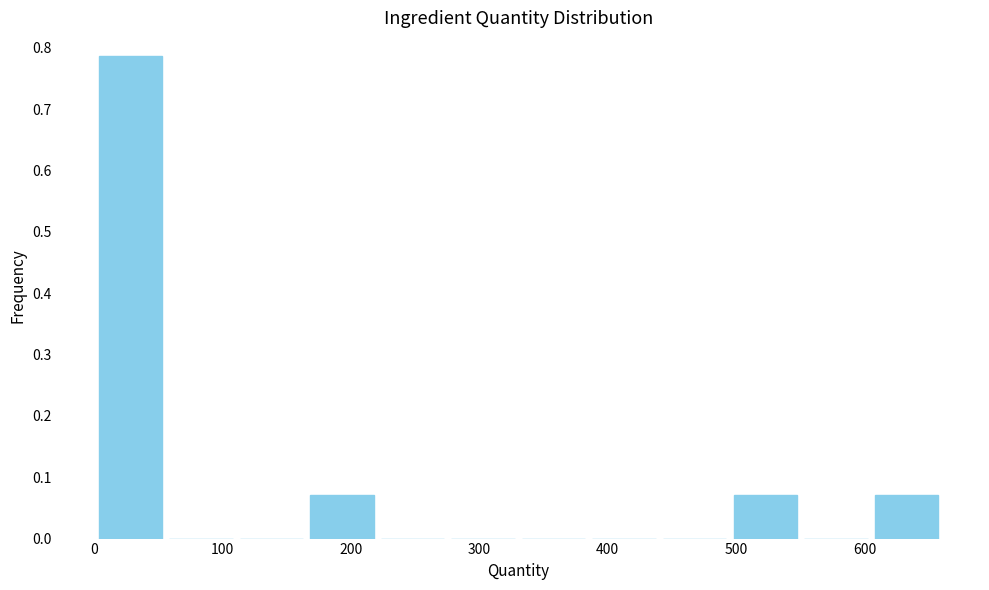

Over which range of the x-axis is the bar tallest?

0 to 60